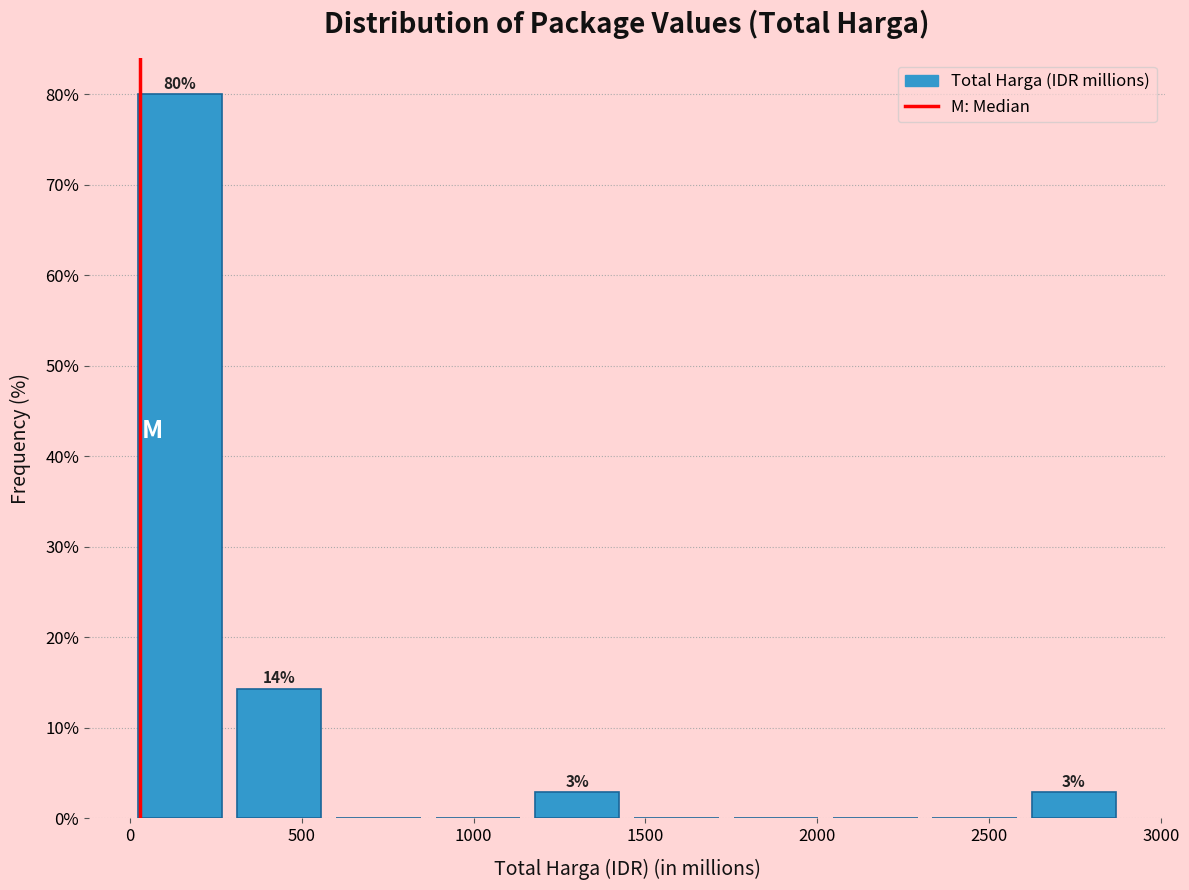

Over which range of the x-axis is the bar tallest?

0 to 300